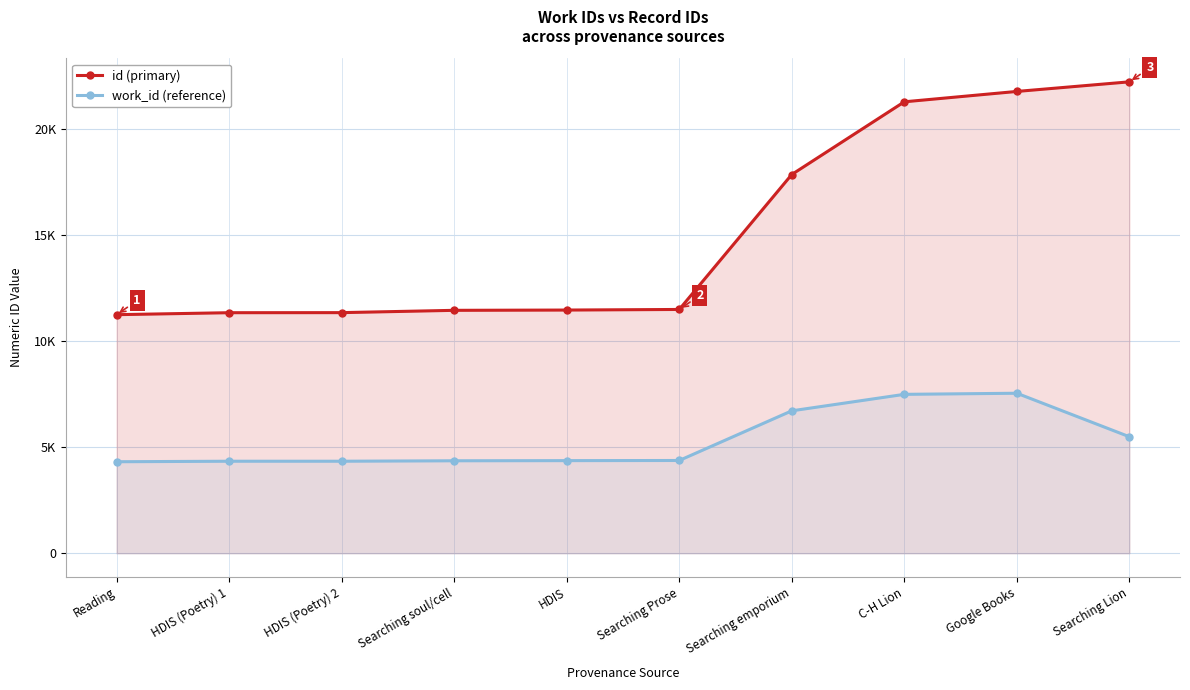

Which series has the largest total across all categories?

id (primary)